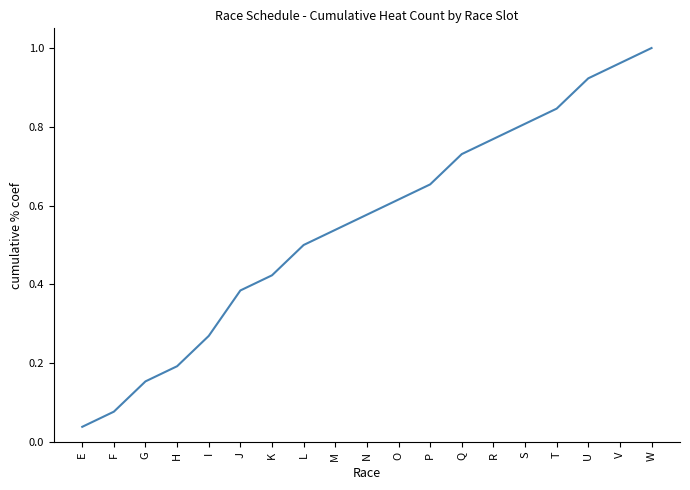

At which category does the chart reach its minimum across all series?

E